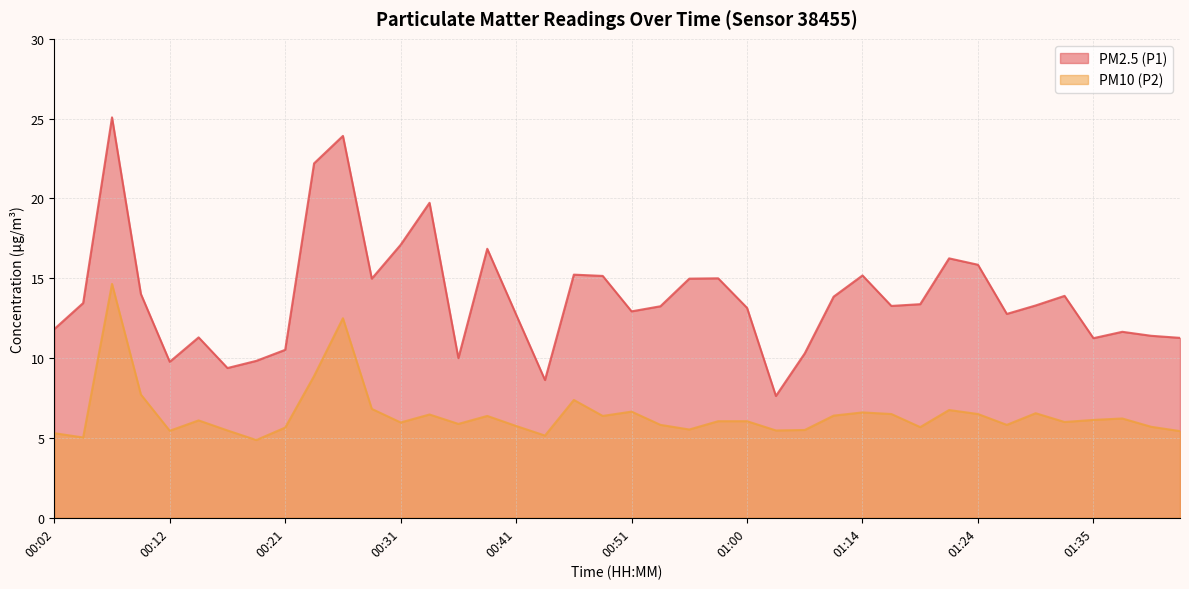

What are all the series names shown in the legend?

PM2.5 (P1), PM10 (P2)